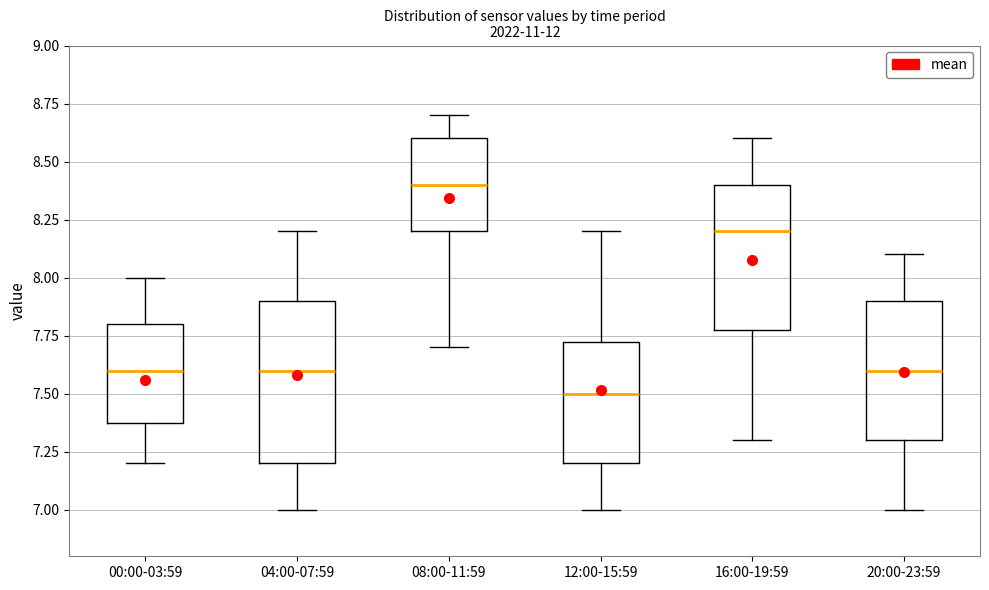

Which box is the tallest, from its lower edge to its upper edge?

04:00-07:59